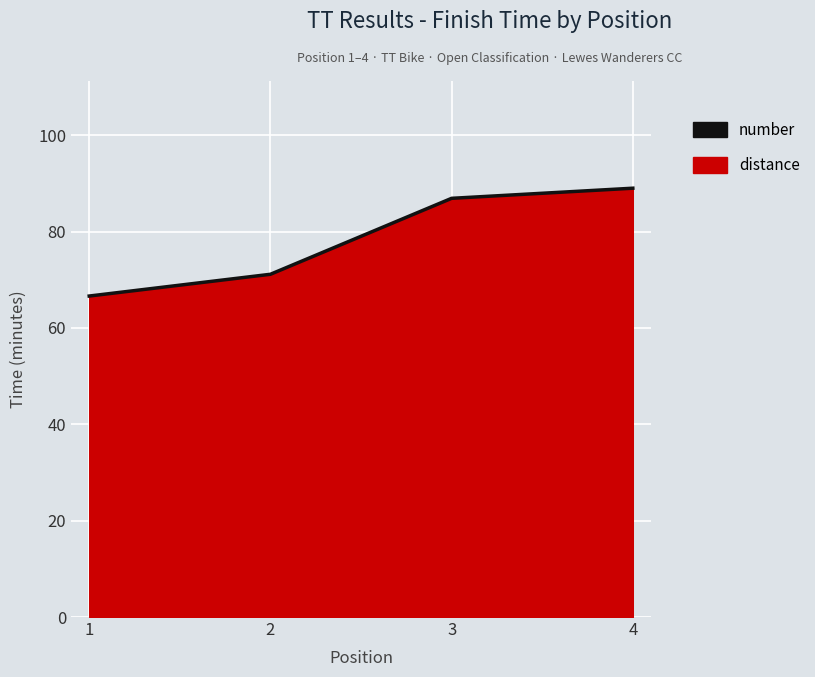

Rank the categories by value from highest to lowest.

4, 3, 2, 1